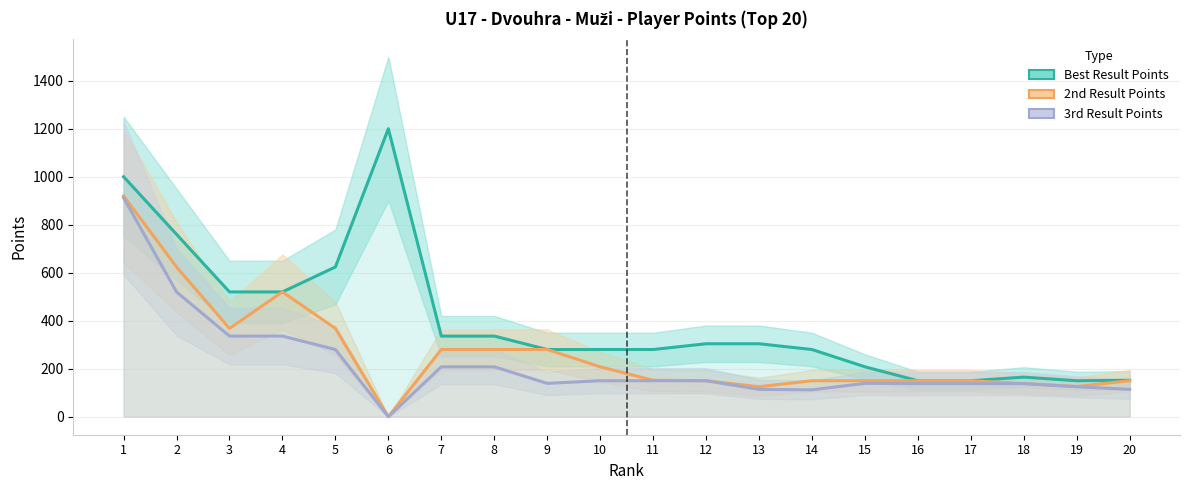

What is the total value across all series at 2?

1904